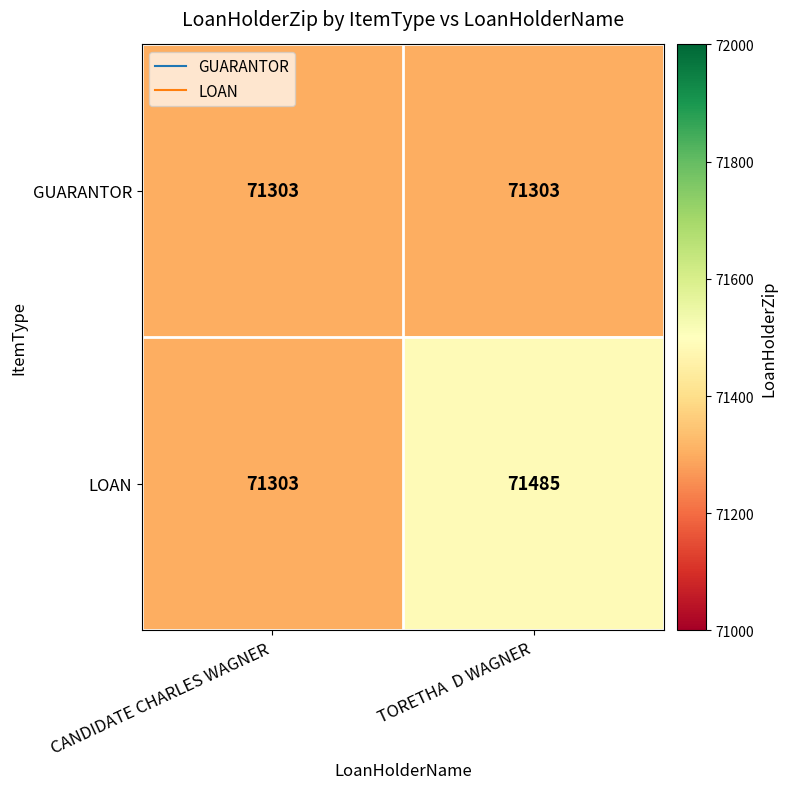

What is the spread (max minus min) of values at TORETHA  D WAGNER?

182